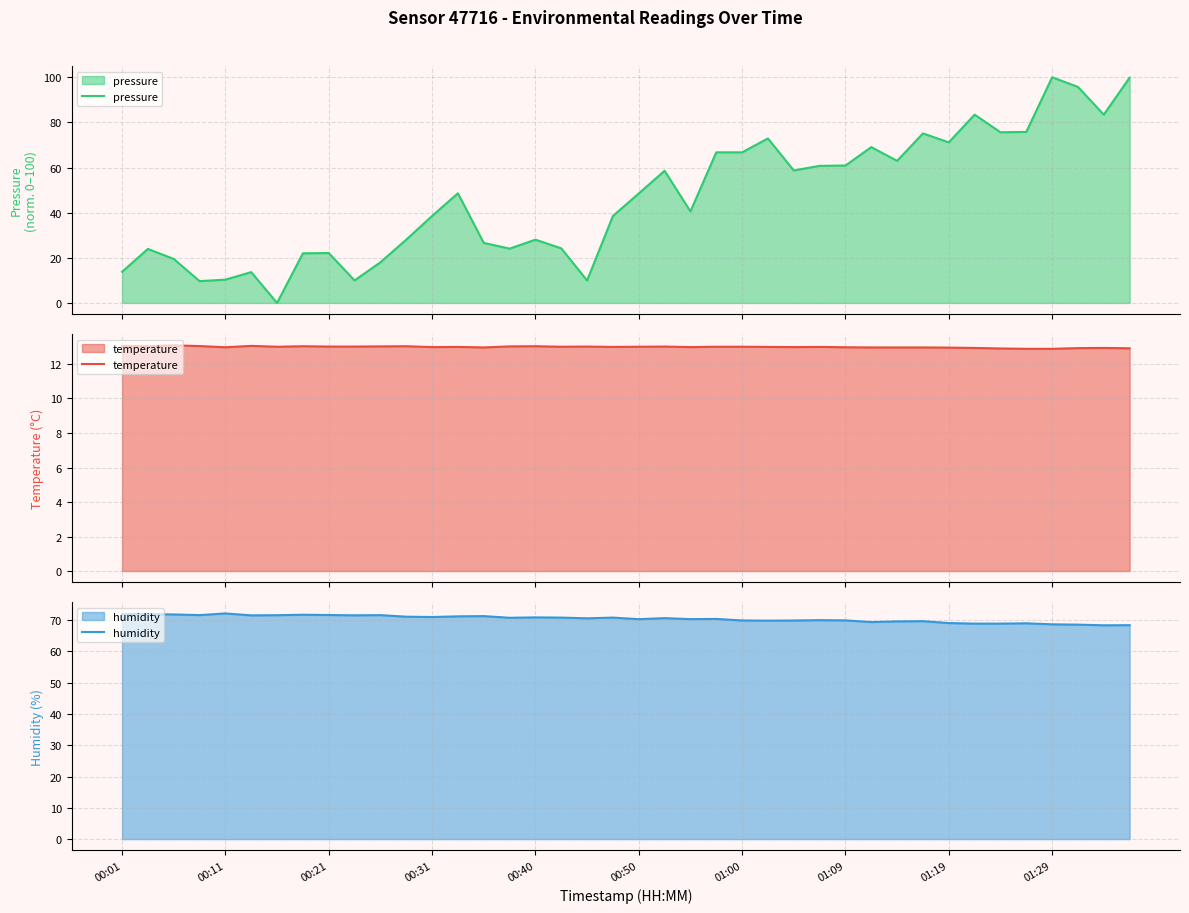

What is the difference between the maximum and minimum values in the pressure series?

100.0